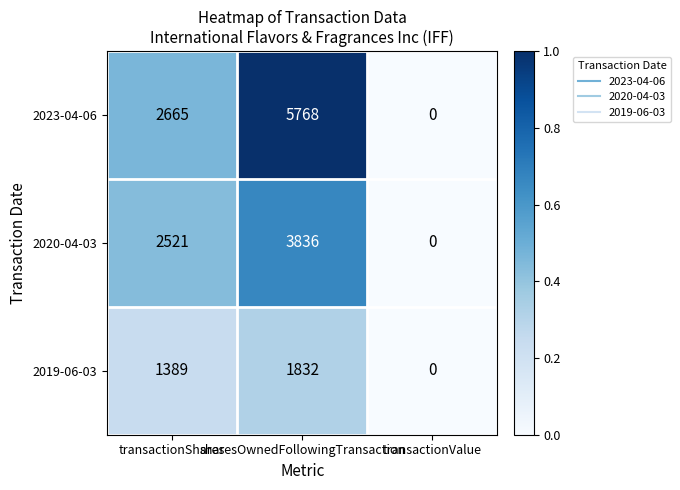

What is the difference between the highest and lowest values at sharesOwnedFollowingTransaction?

3936